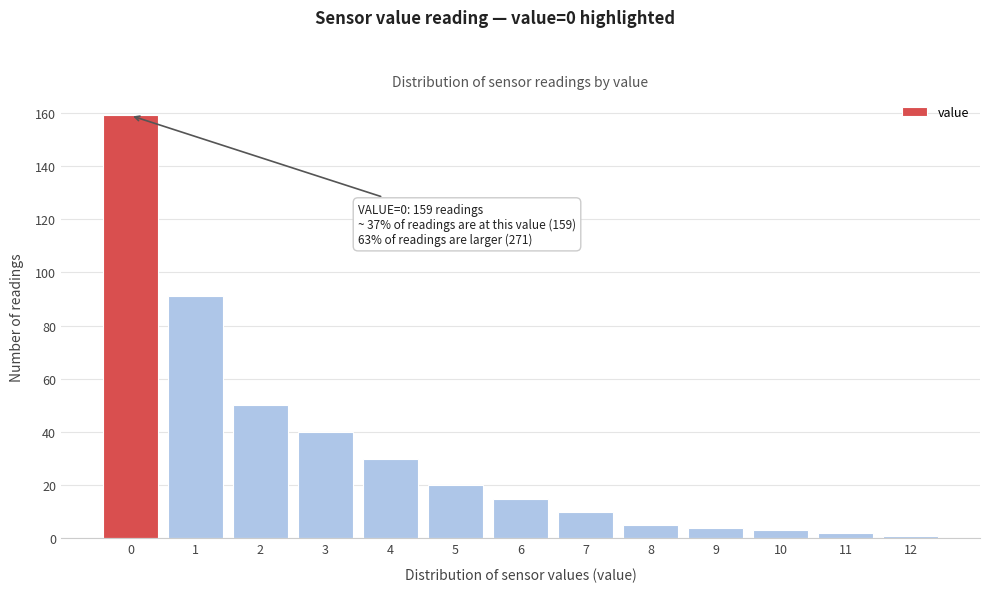

Reading left to right, transcribe all the data shown in this chart.

0=159	1=91	2=50	3=40	4=30	5=20	6=15	7=10	8=5	9=4	10=3	11=2	12=1